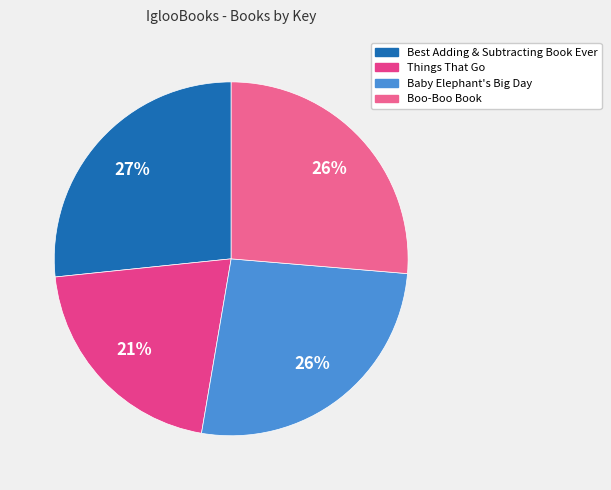

Is the sum of Baby Elephant's Big Day and Things That Go greater than half?

No